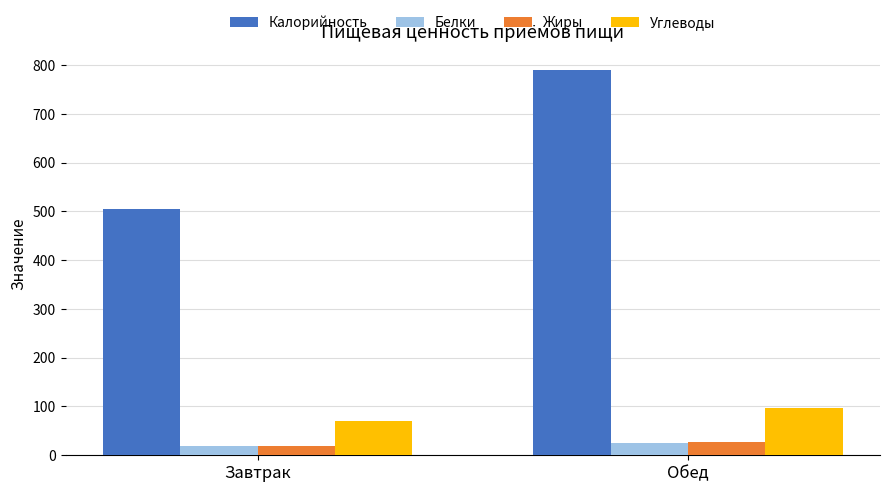

The value of Калорийность at Обед is 311.5. True or false?

False